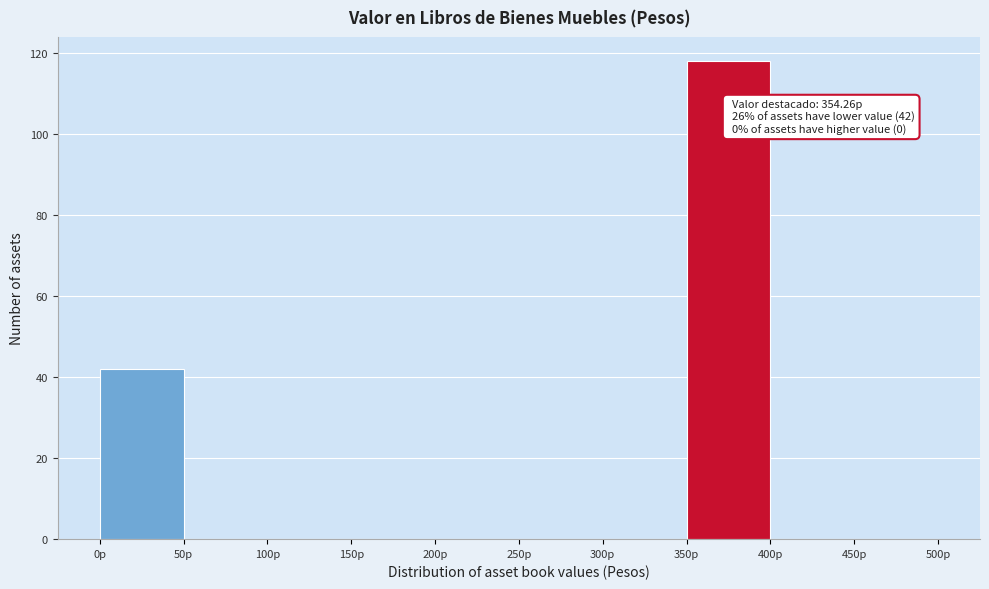

Which range on the x-axis has the tallest bar?

350 to 400